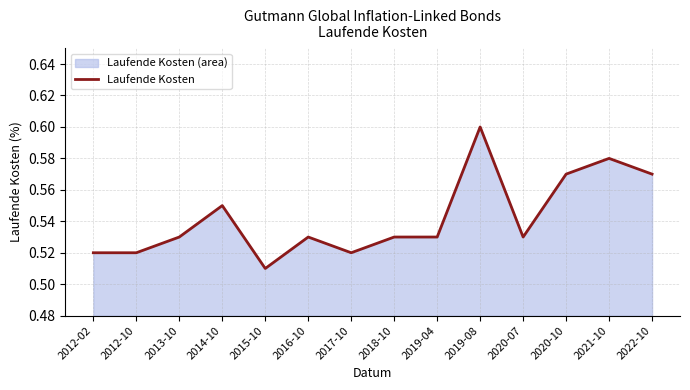

What is the maximum value shown in the chart?

0.6